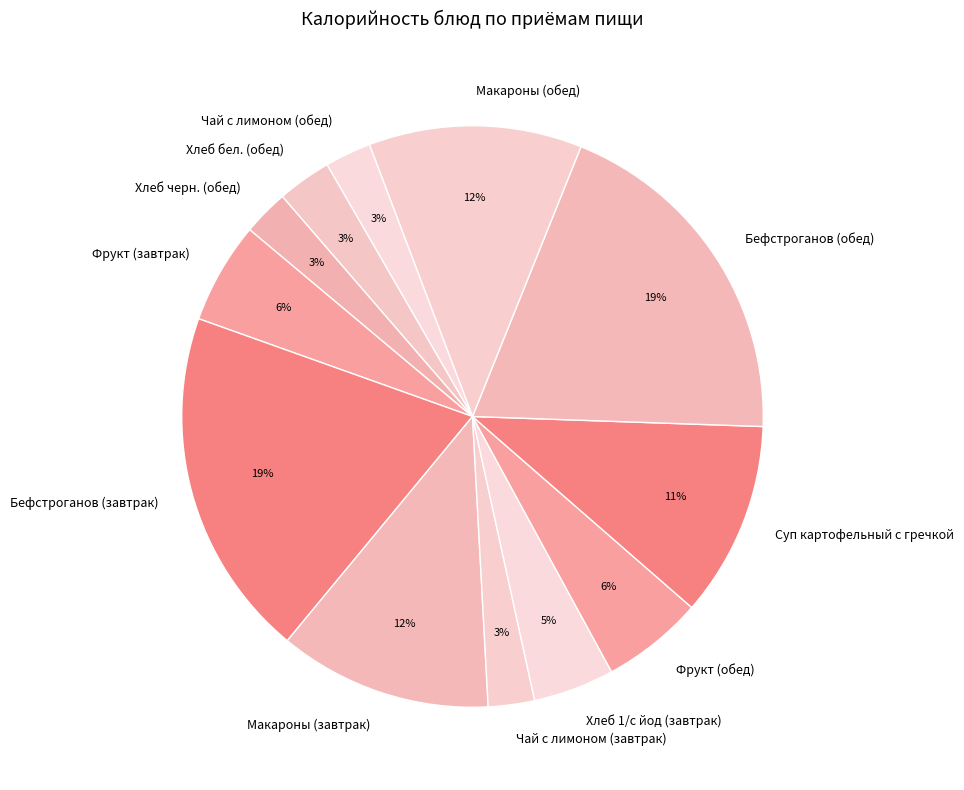

Does Бефстроганов (завтрак) account for over 50% of the chart?

No